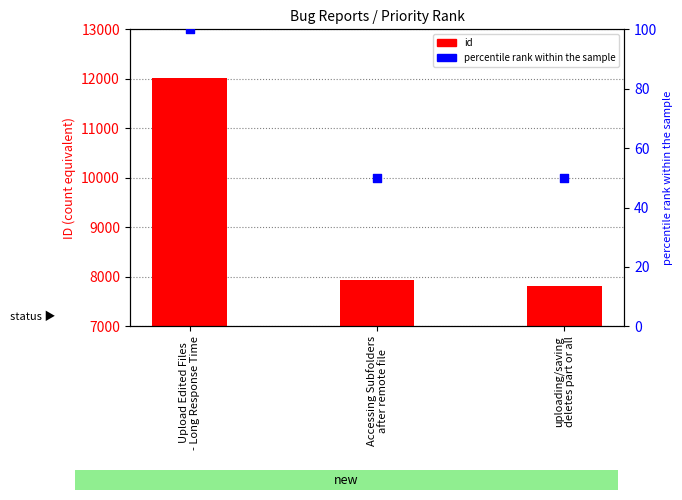

Which series contains the highest Y value?

id